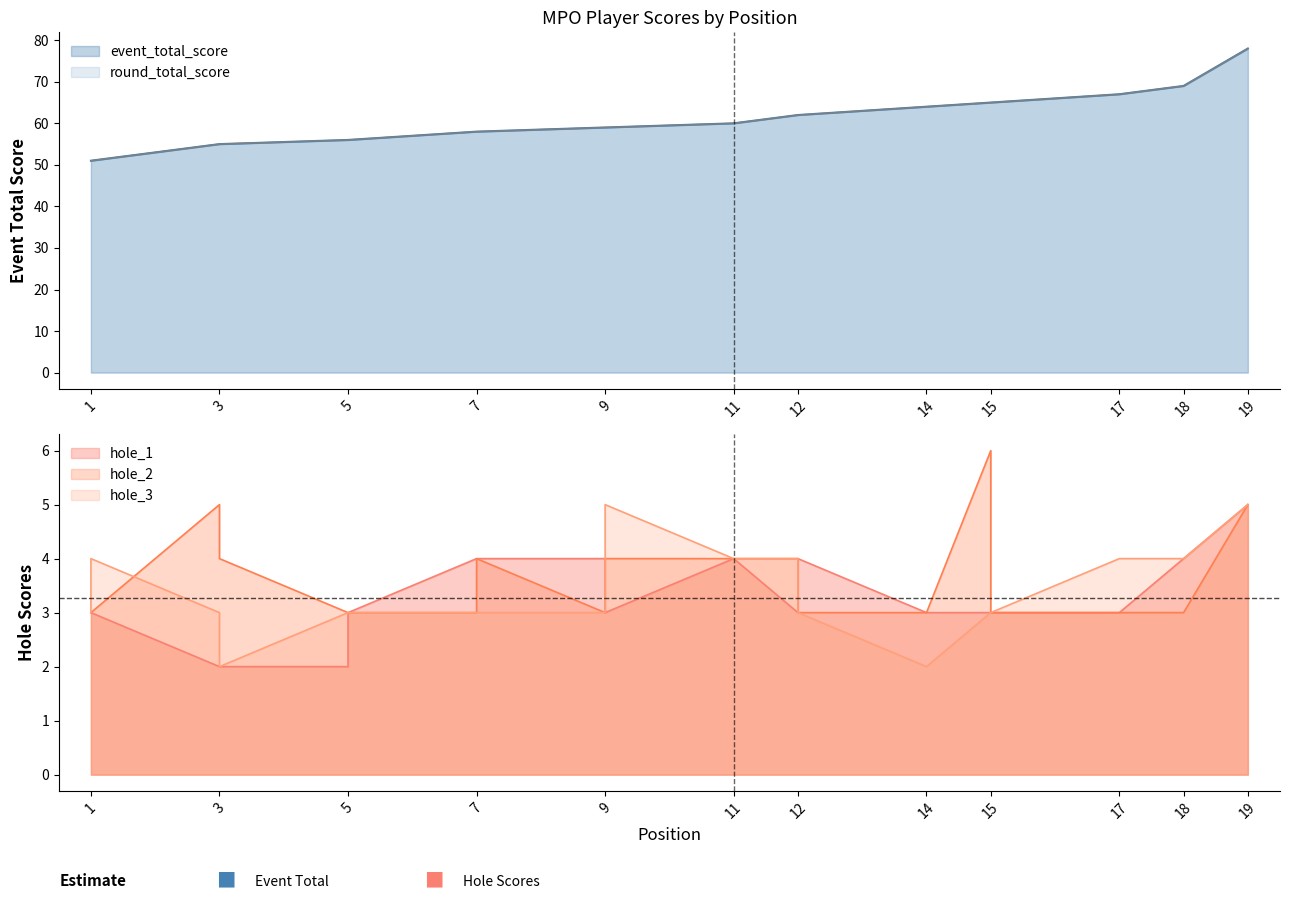

How many lines are shown in the chart?

5